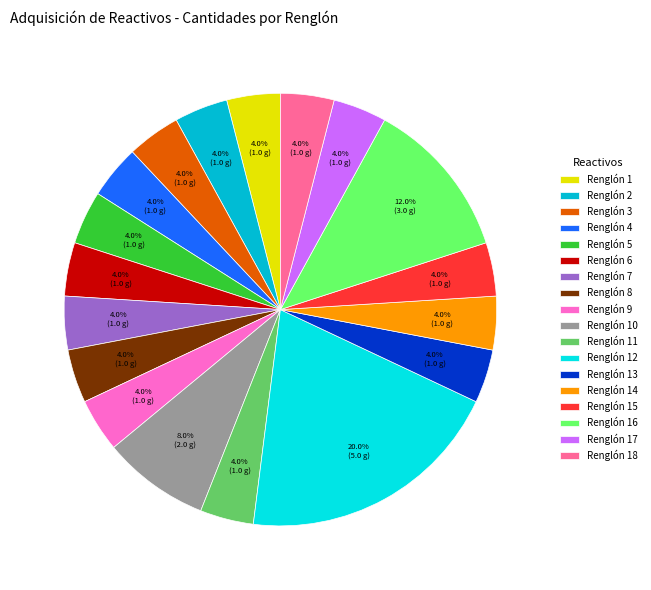

What portion of the pie excludes Renglón 7?

96.0%